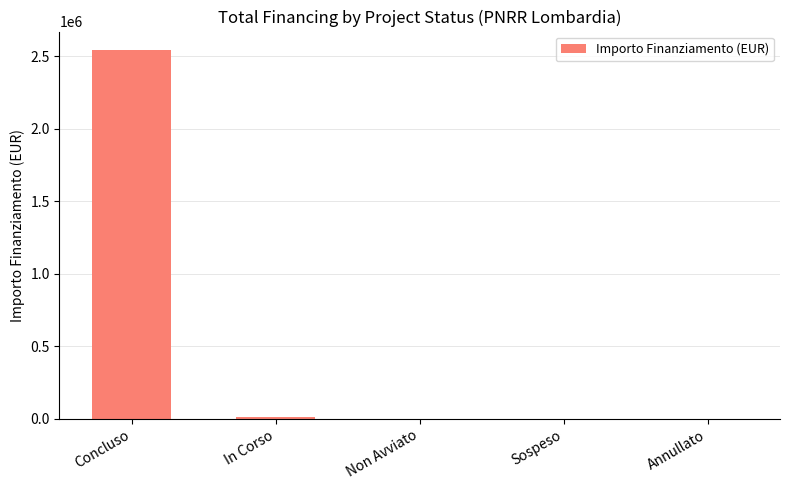

Which category has the highest value across all series?

Concluso